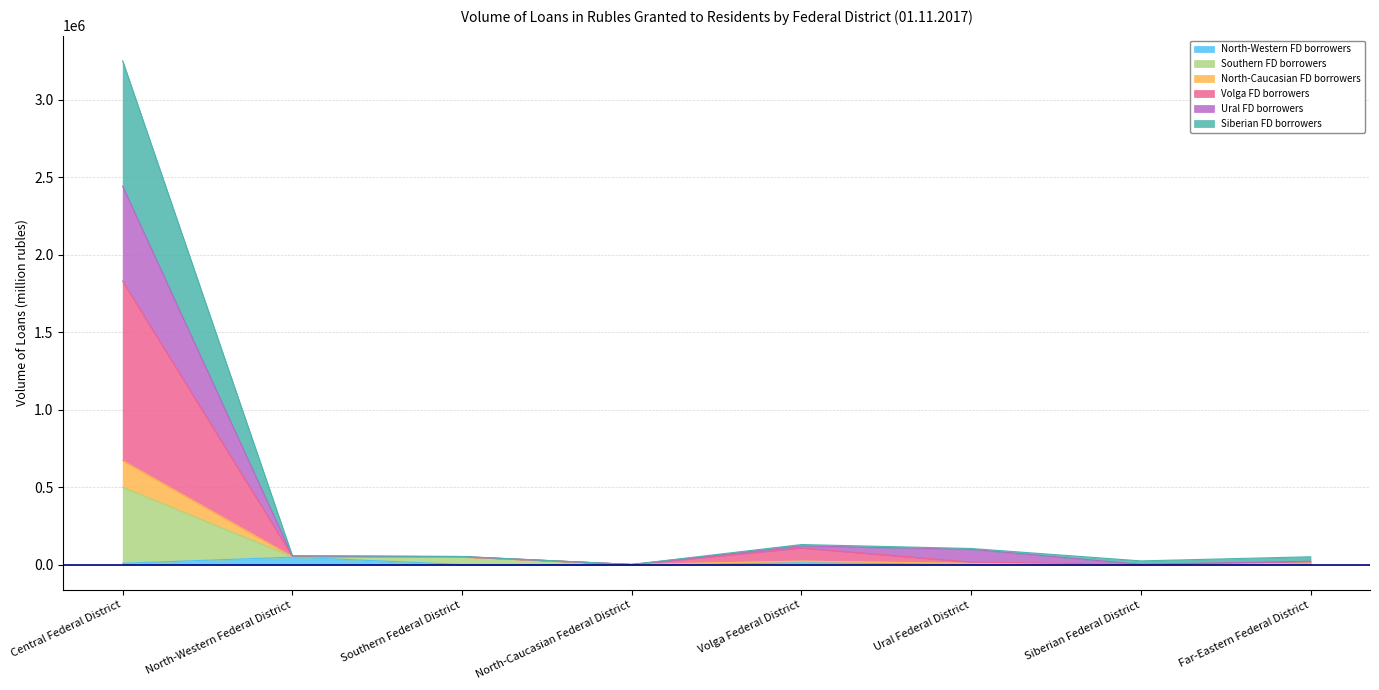

At which label does Siberian FD borrowers first exceed 21408?

Central Federal District